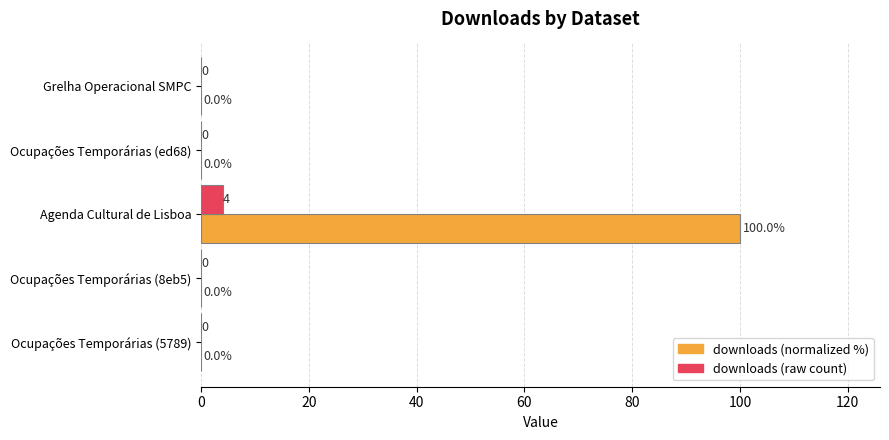

At which category is the sum across all series the highest?

Agenda Cultural de Lisboa